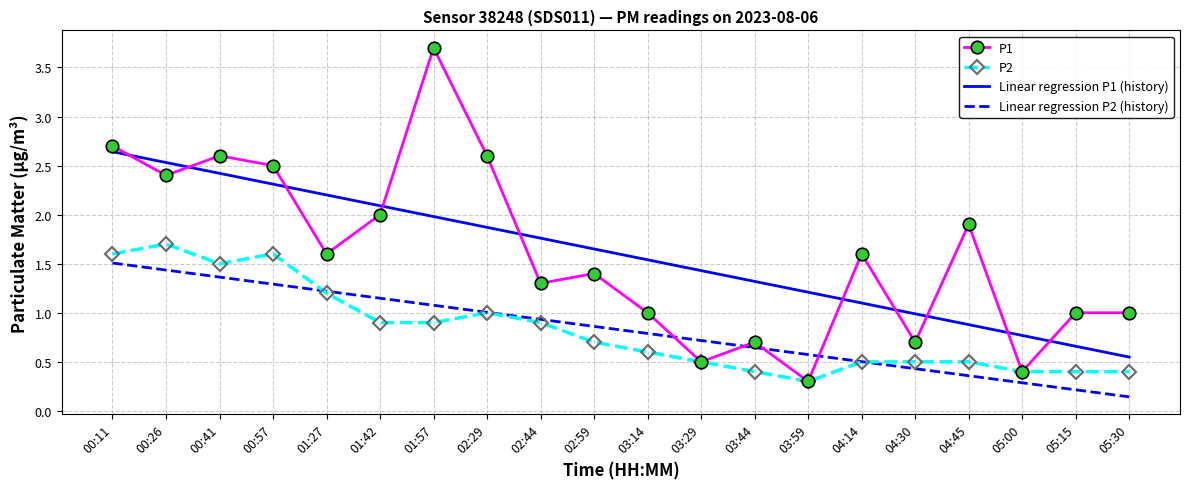

What is the difference between the maximum and second lowest values in the Linear regression P1 (history) series?

2.0